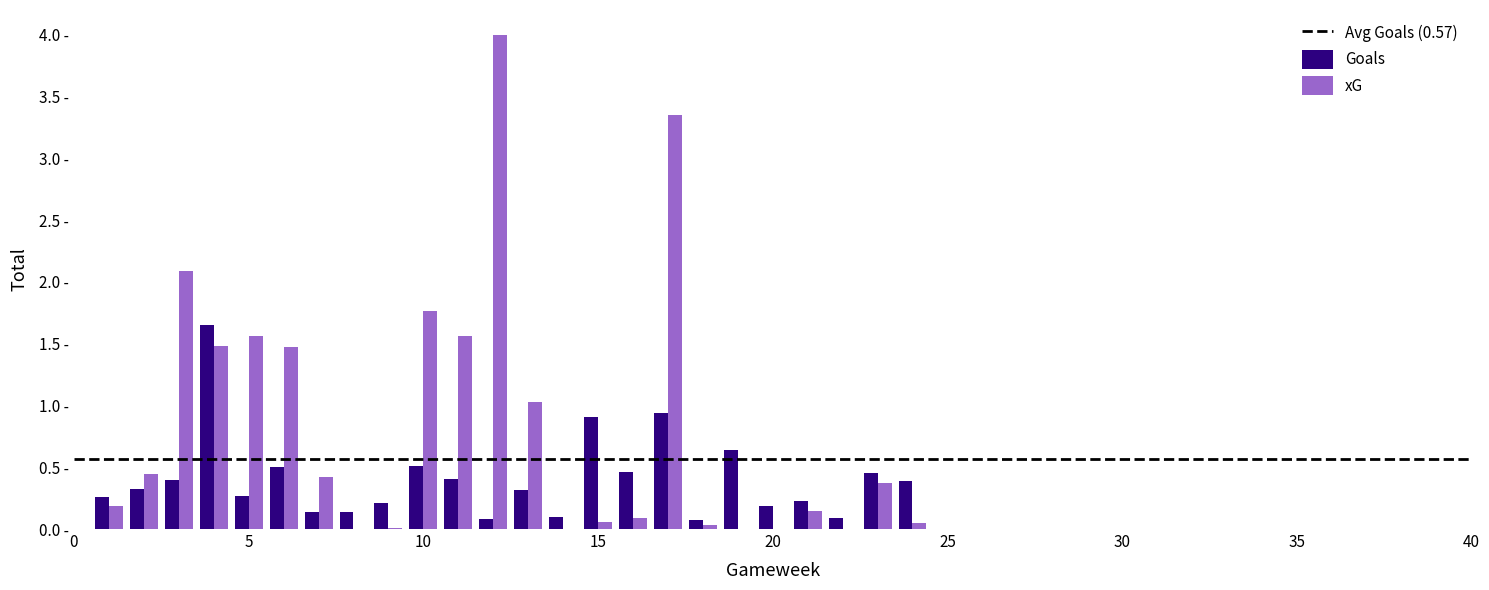

Are the bars horizontal?

No